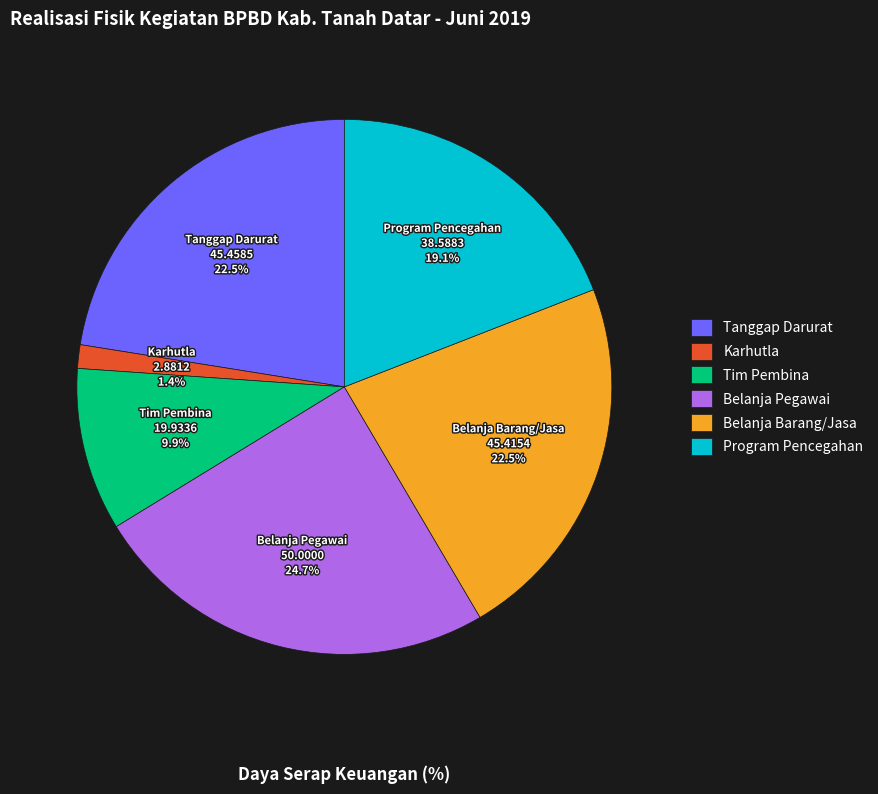

Which has a higher value, Belanja Pegawai or Tim Pembina?

Belanja Pegawai